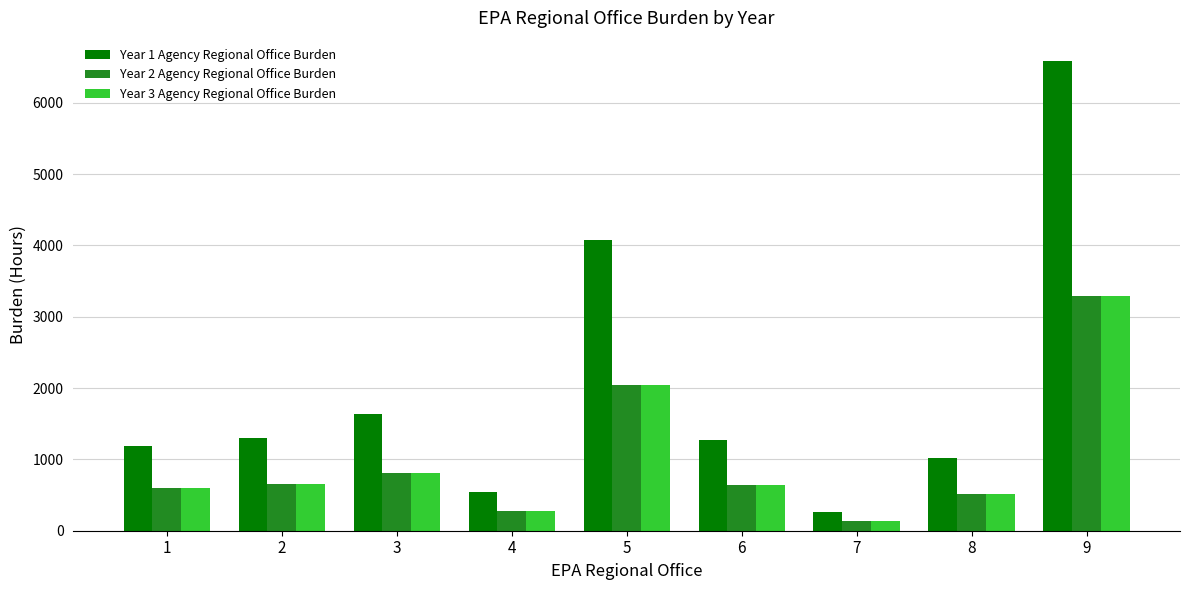

What is the sum of the Year 2 Agency Regional Office Burden values at 8 and 6?

1145.0